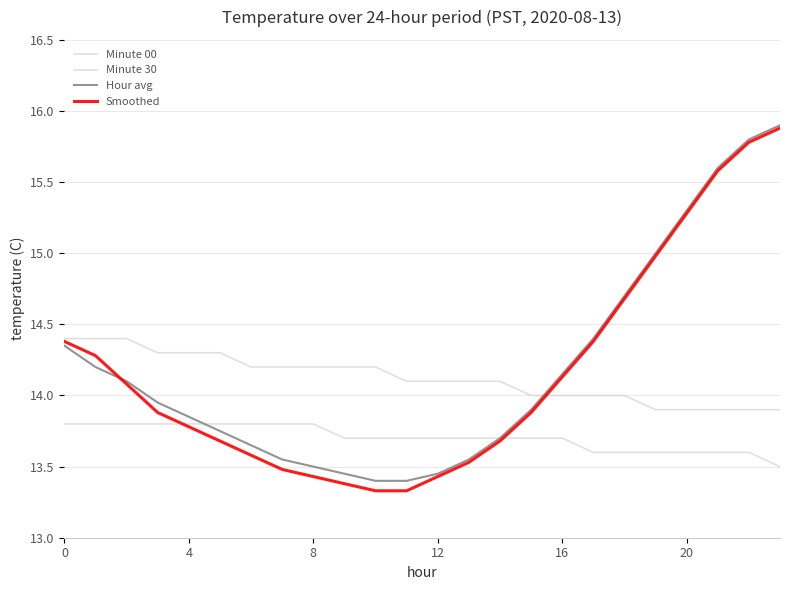

Does the chart have visible grid lines?

Yes